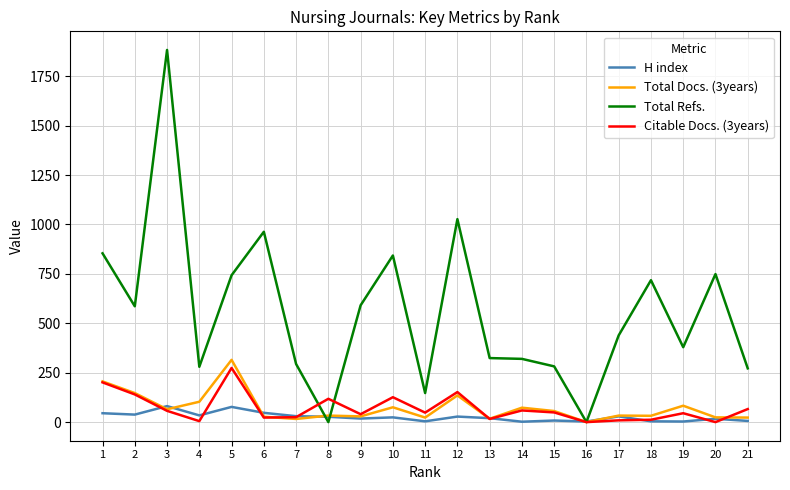

Which label corresponds to the largest value in the chart?

3